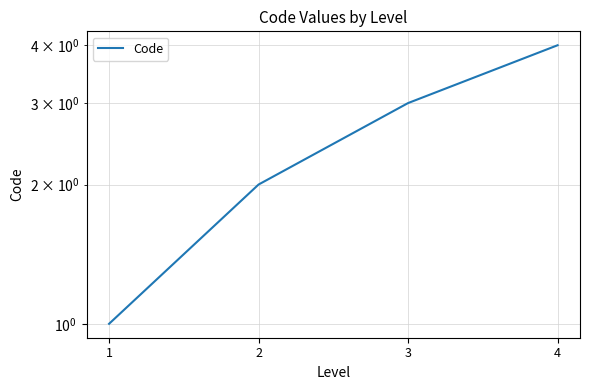

Which has a higher value, 3 or 1?

3